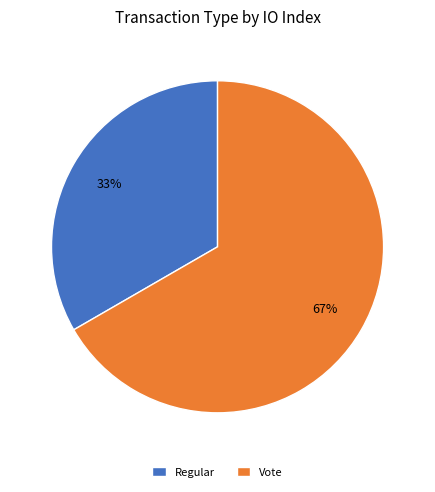

Which category has the biggest portion of the pie?

Vote